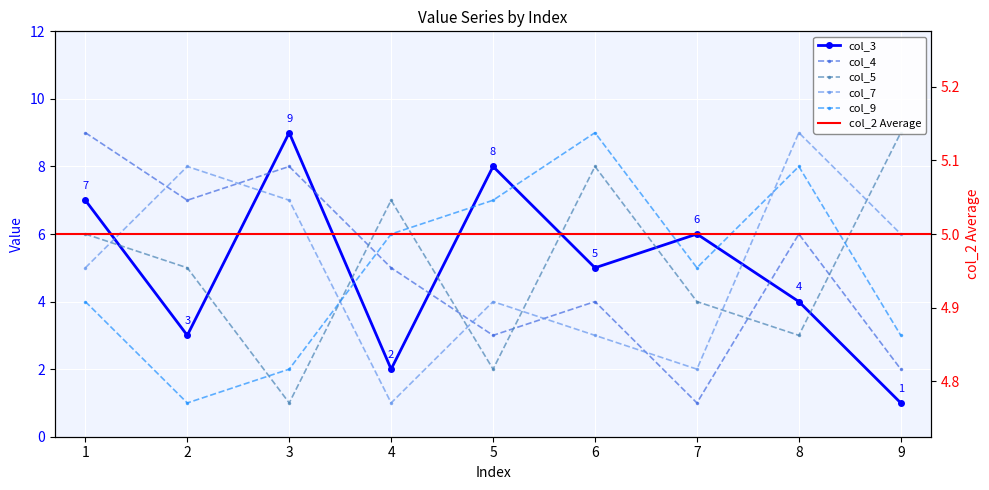

What is the value of the col_9 point at the 5th from the left?

7